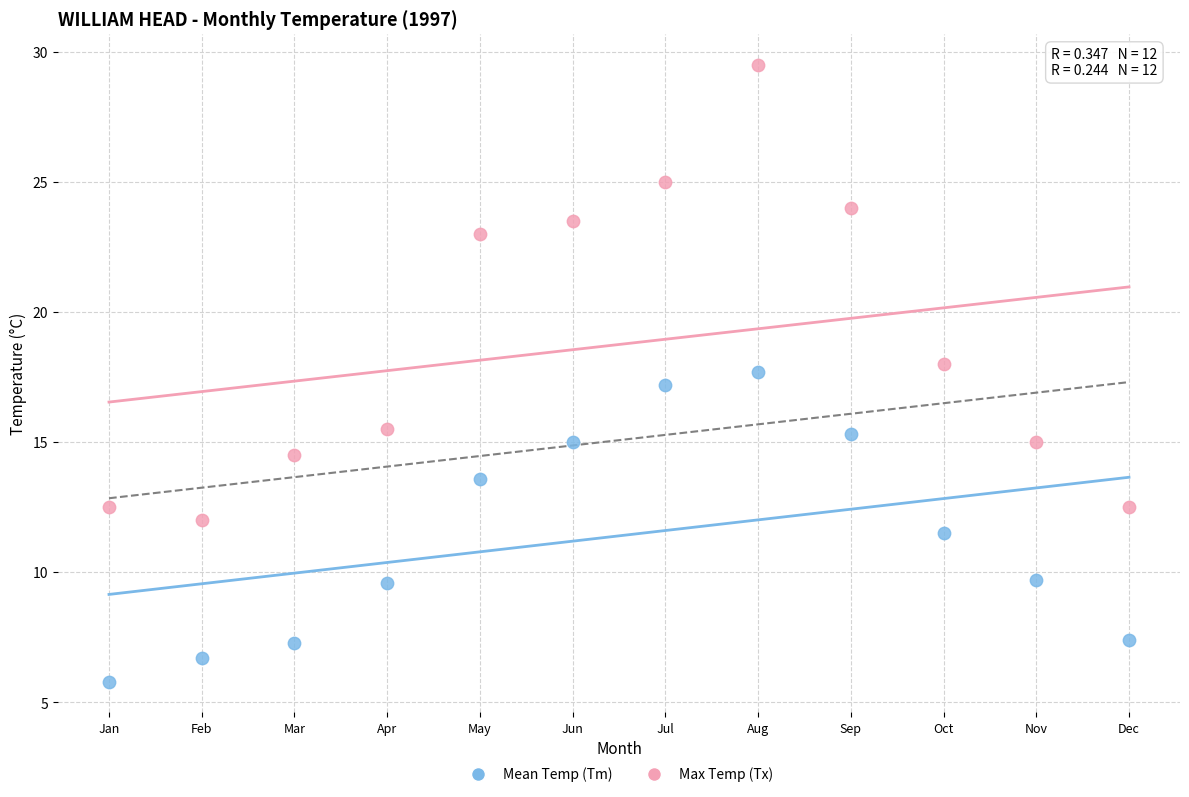

Which series has the largest Y range (max minus min)?

Max Temp (Tx)